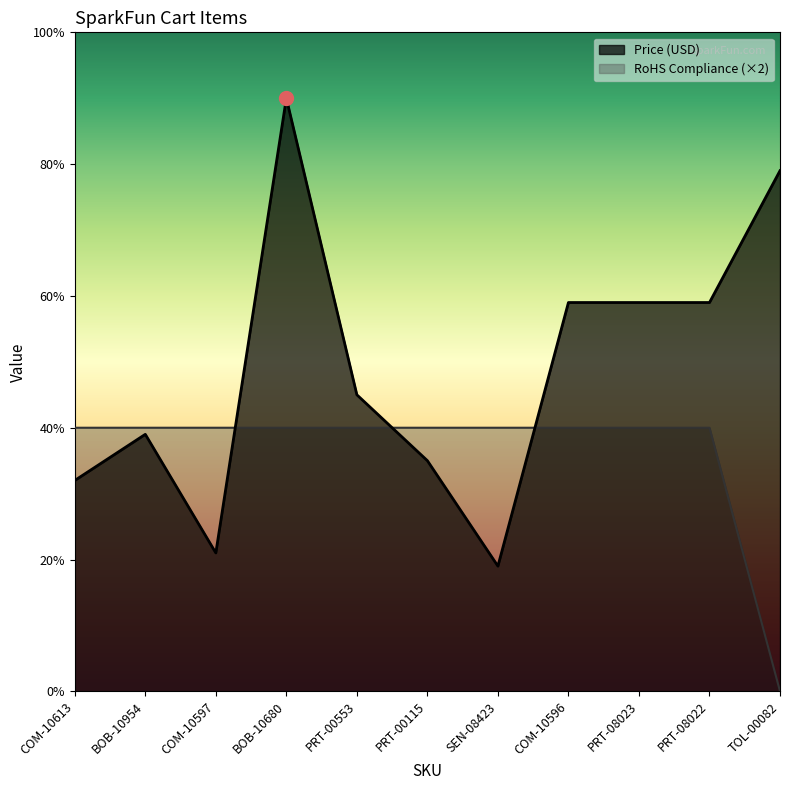

What position from the right is PRT-08023?

3